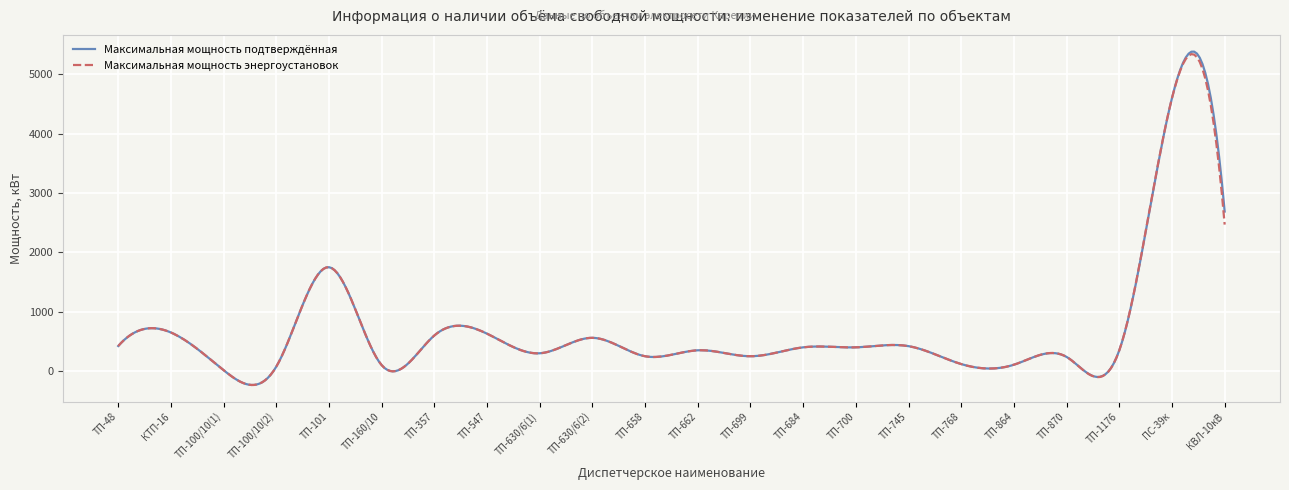

What is the maximum value for Максимальная мощность энергоустановок?

5340.2